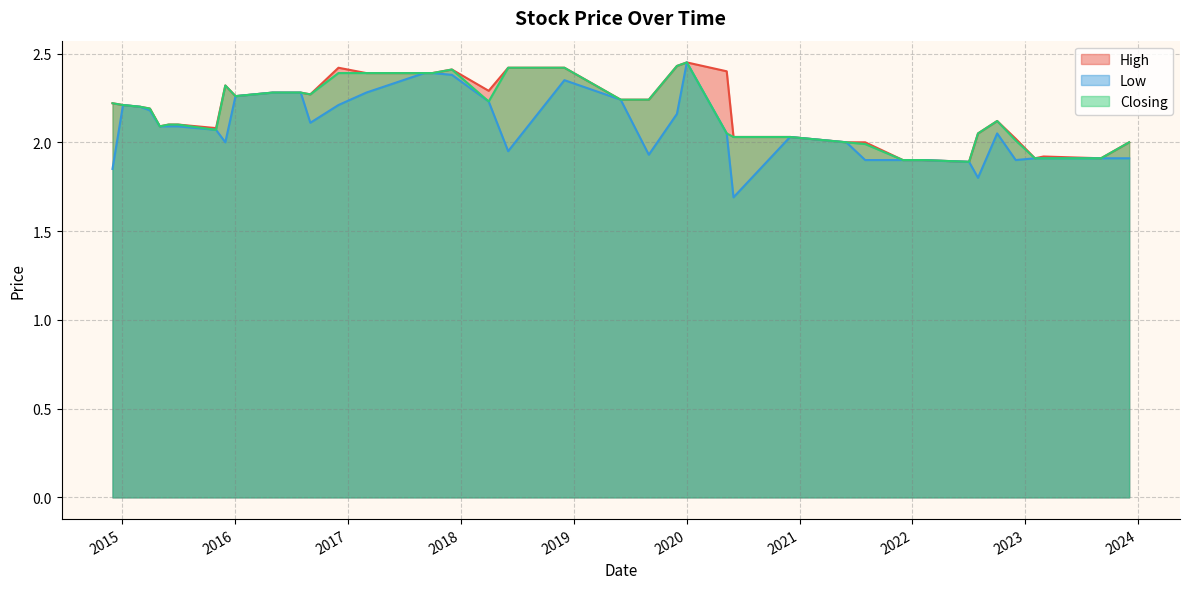

What are all the series names shown in the legend?

High, Low, Closing